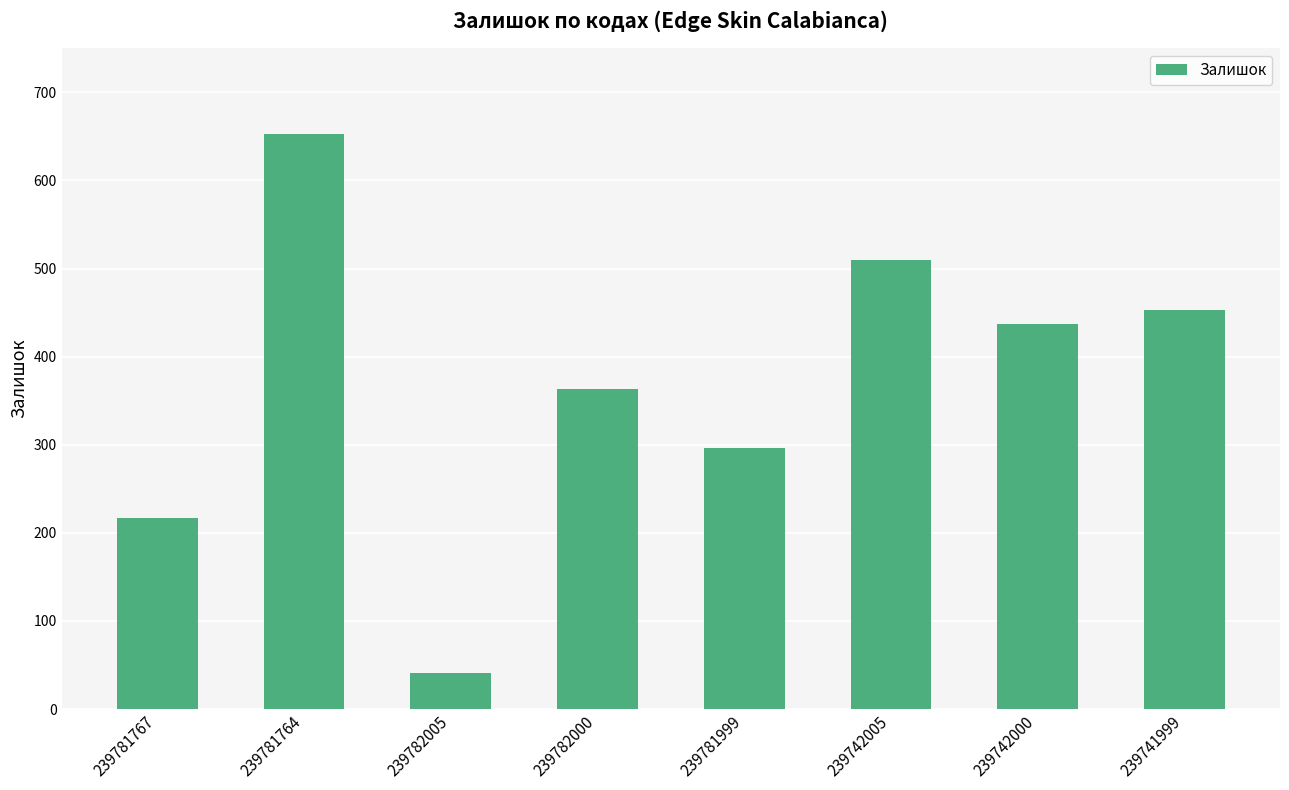

What is the value of the 5th bar from the left?

296